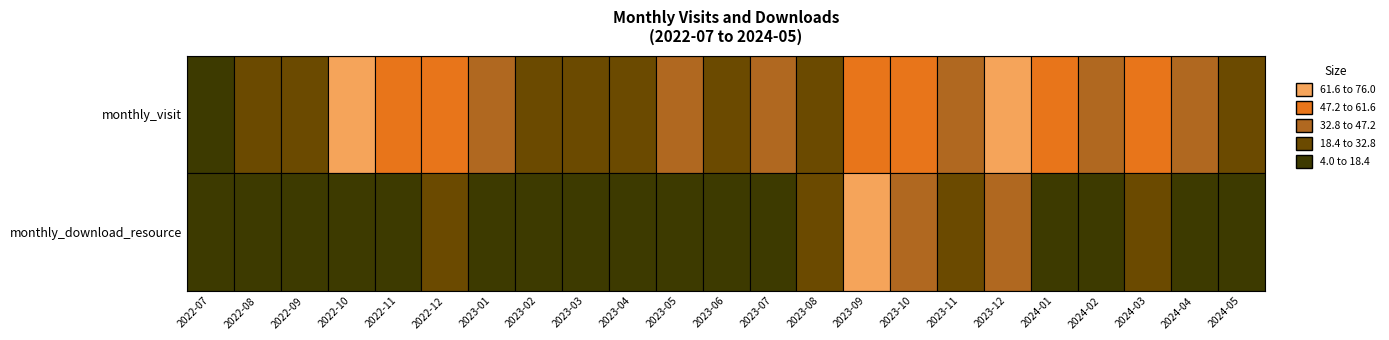

Rank the categories by 2023-09 value from lowest to highest.

0, 1